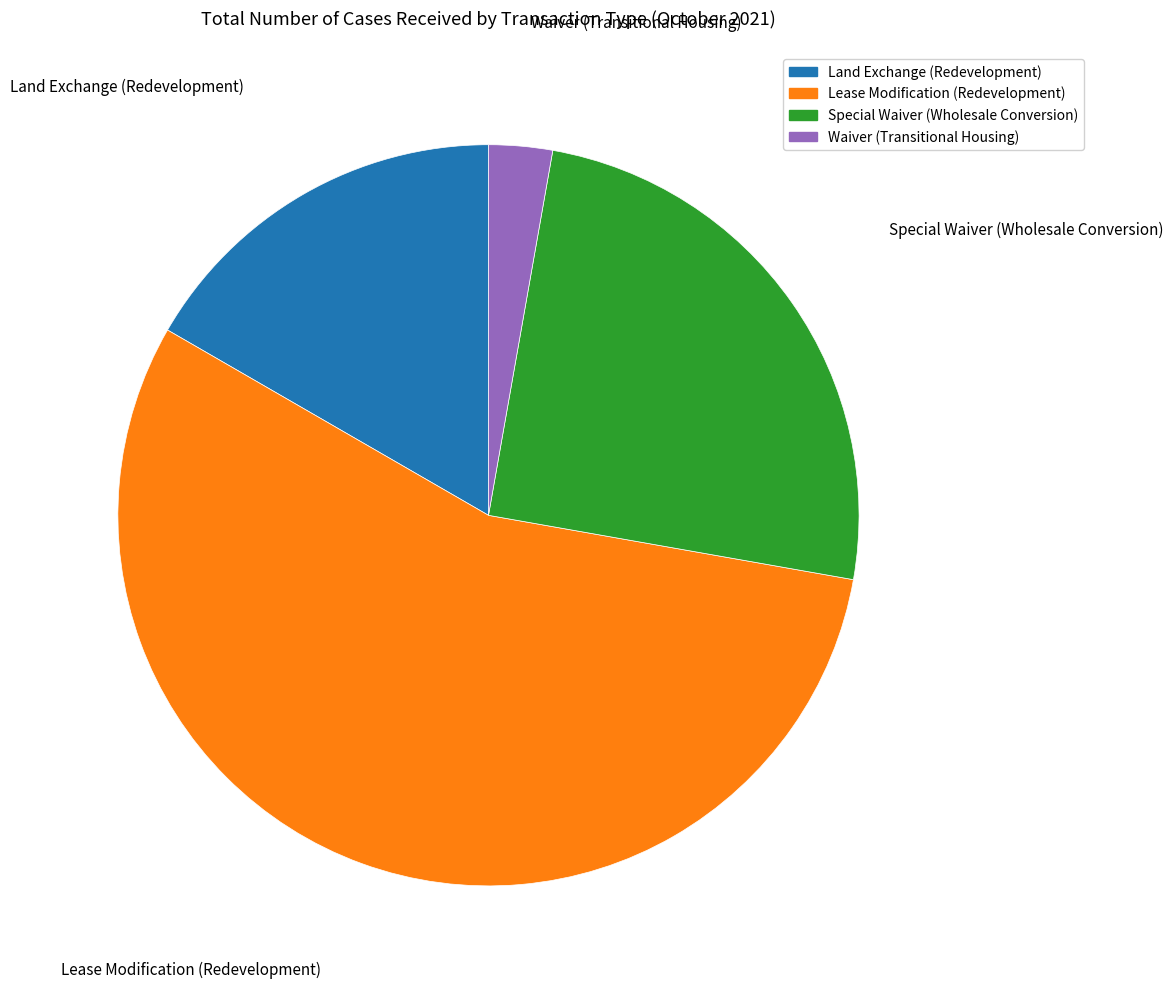

Does any single category account for the majority?

Yes